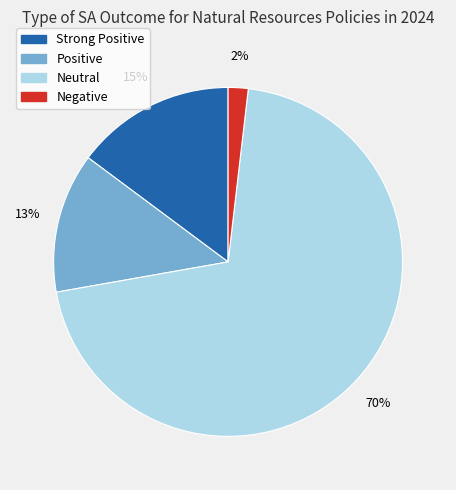

Rank the categories by value from highest to lowest.

Neutral, Strong Positive, Positive, Negative